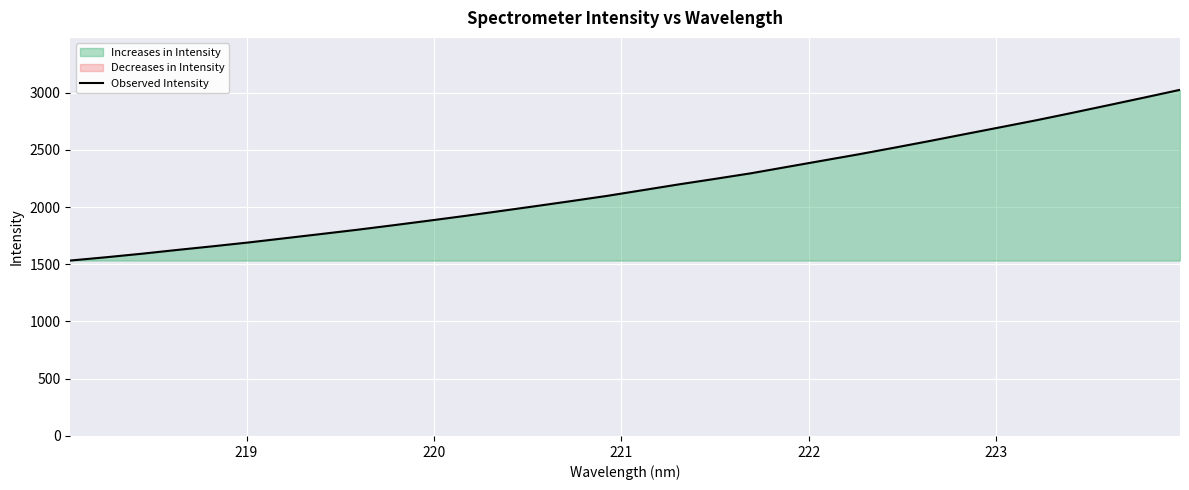

How many lines are shown in the chart?

1